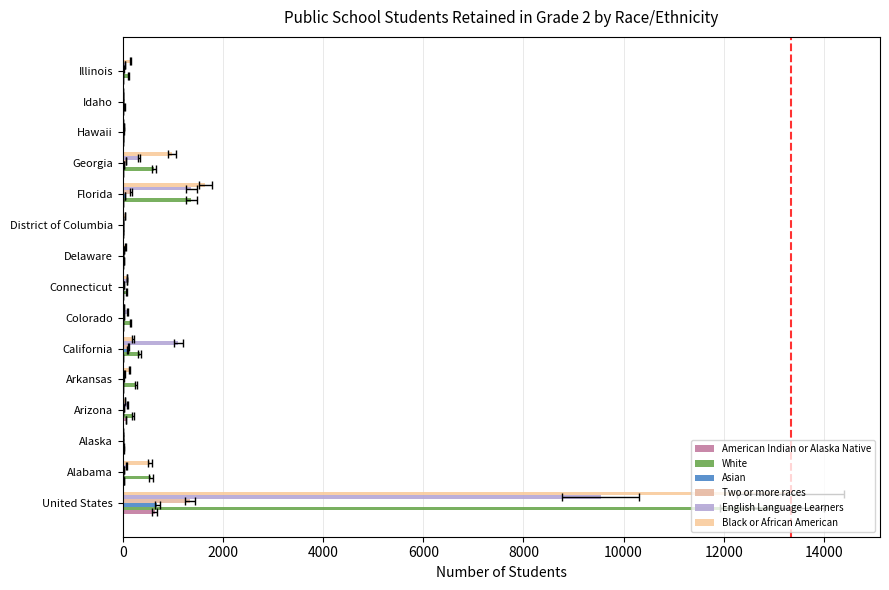

Are the bars horizontal?

Yes